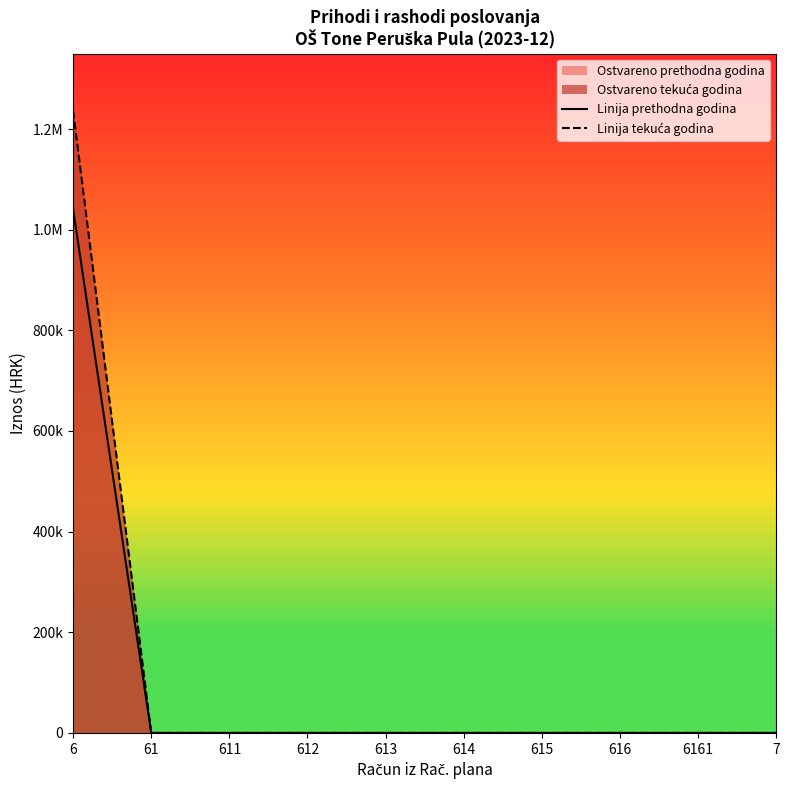

True or false: Linija tekuća godina and Linija prethodna godina cross at least once.

False